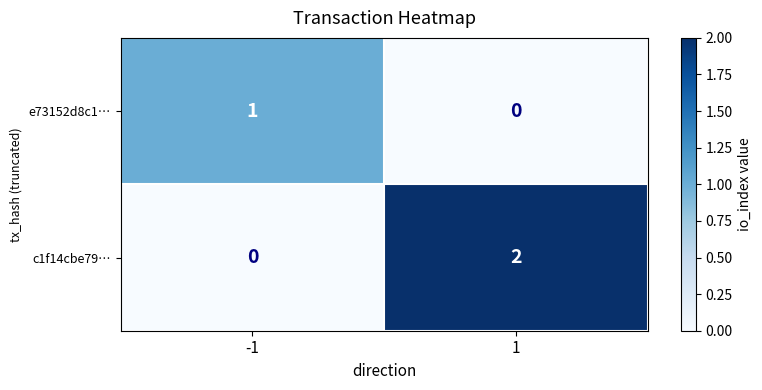

Which series has the largest total across all categories?

c1f14cbe79…